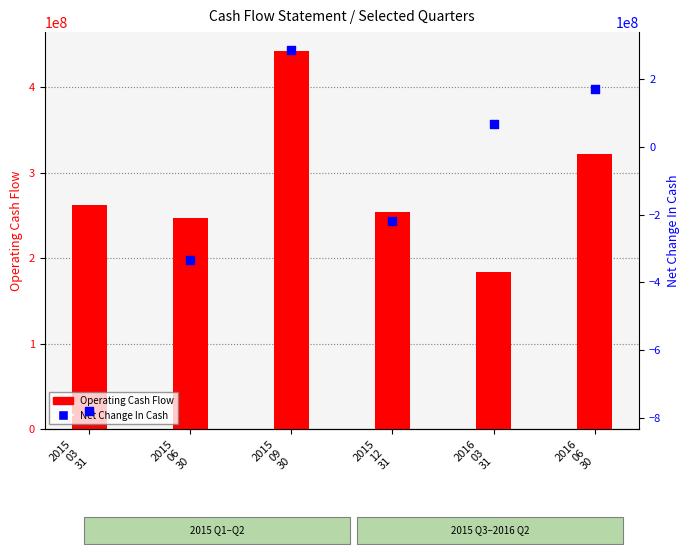

At which category is the sum across all series the highest?

2015
09
30